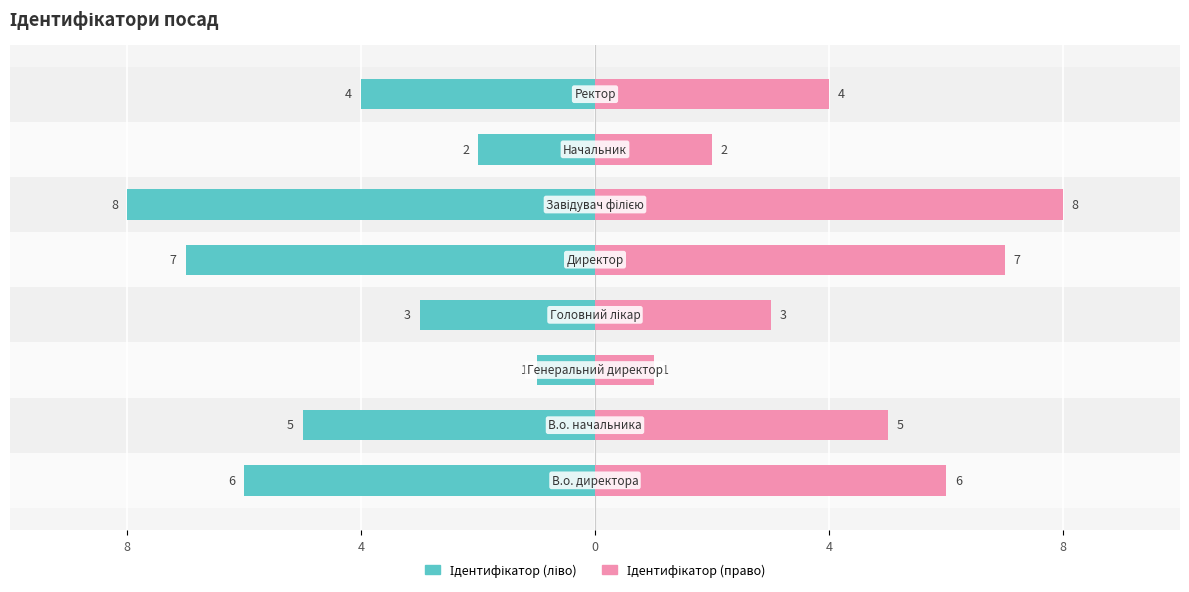

How many Ідентифікатор (право) values are between 3 and 7?

5